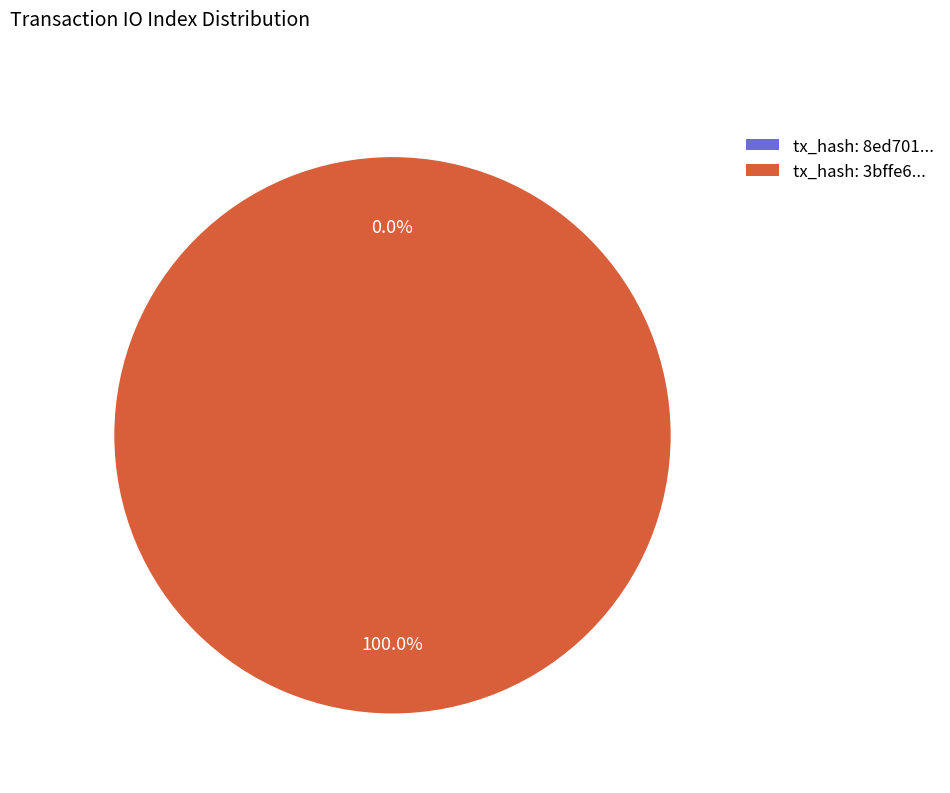

To the nearest percent, what is the difference between the largest and smallest slice percentages?

100%